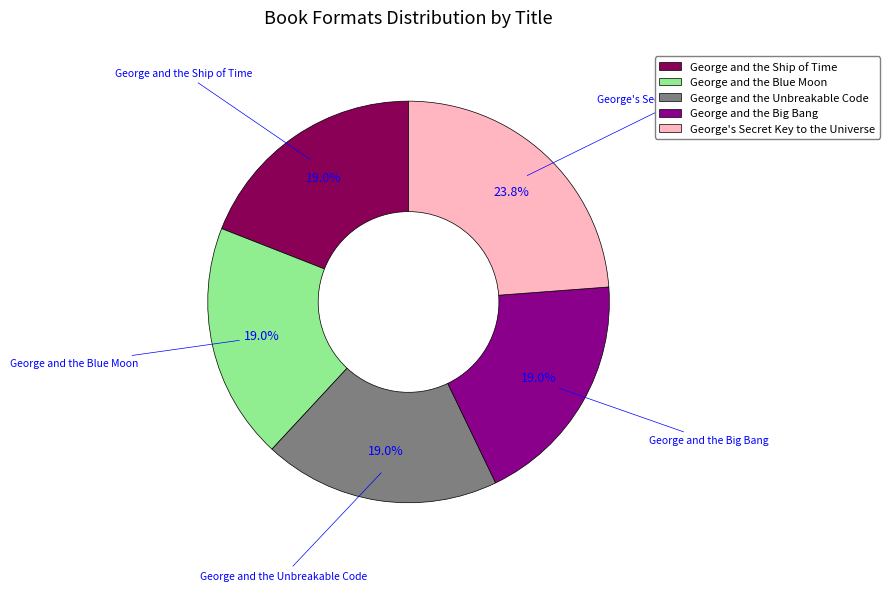

What percentage is NOT represented by George and the Unbreakable Code?

81.0%